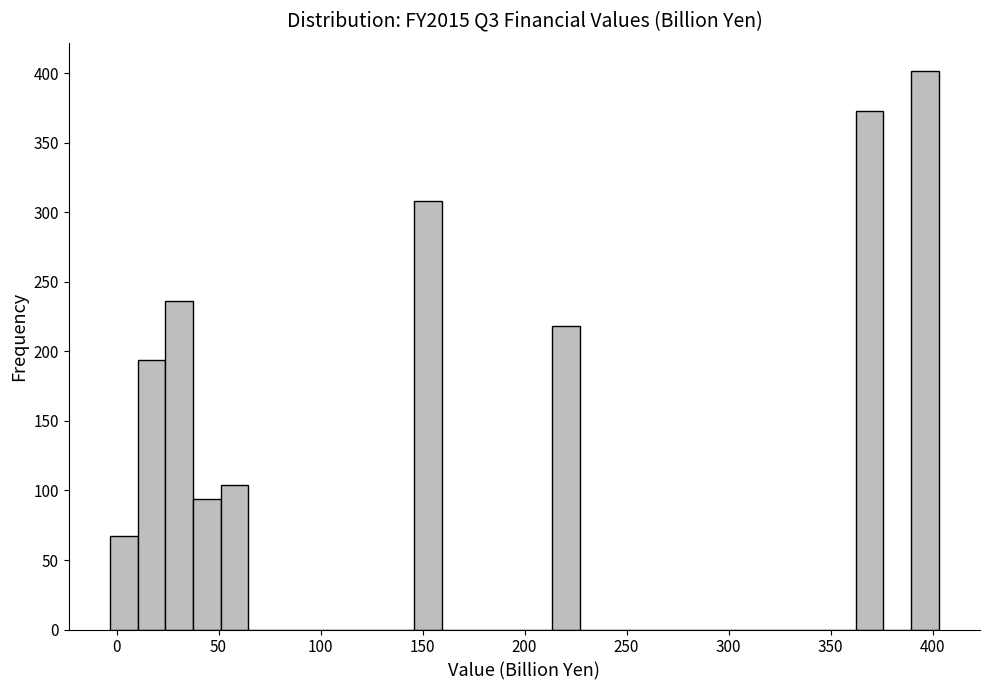

Read against the x-axis, roughly where is the centre of the tallest bar?

395